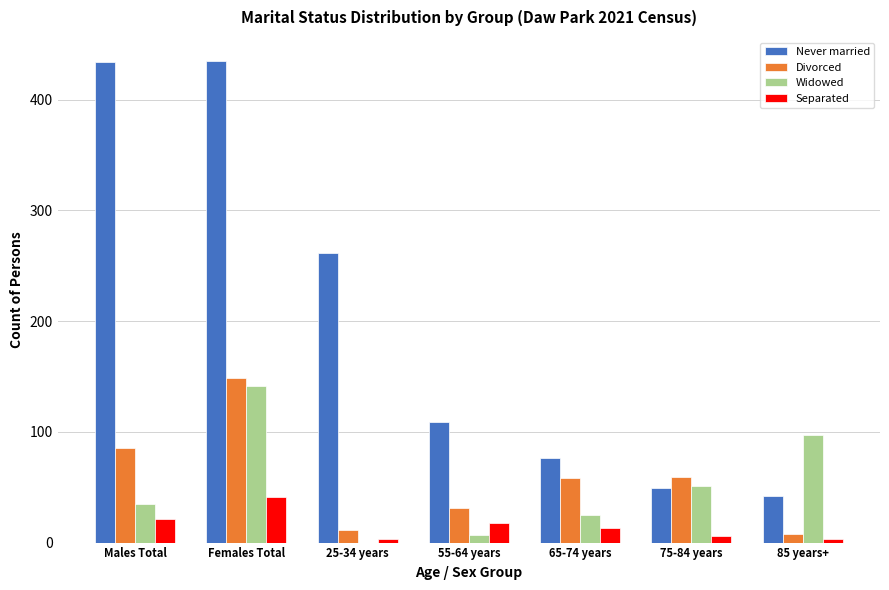

At which label does Divorced reach its peak?

Females Total